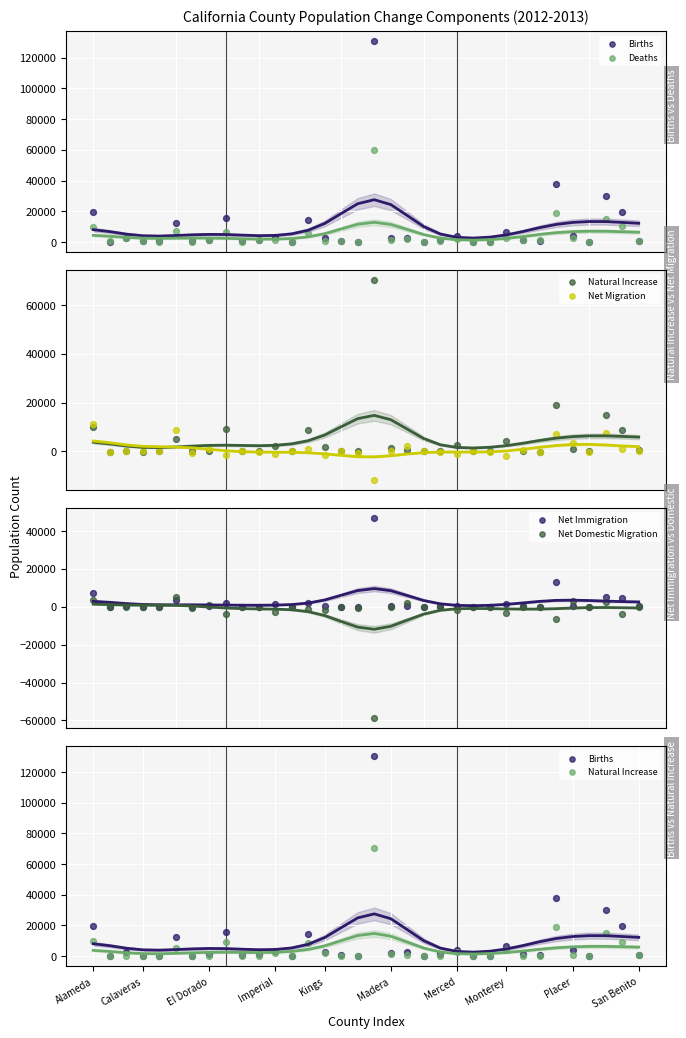

Is the value of Net Immigration at 20 greater than the value of Deaths at Calaveras?

No